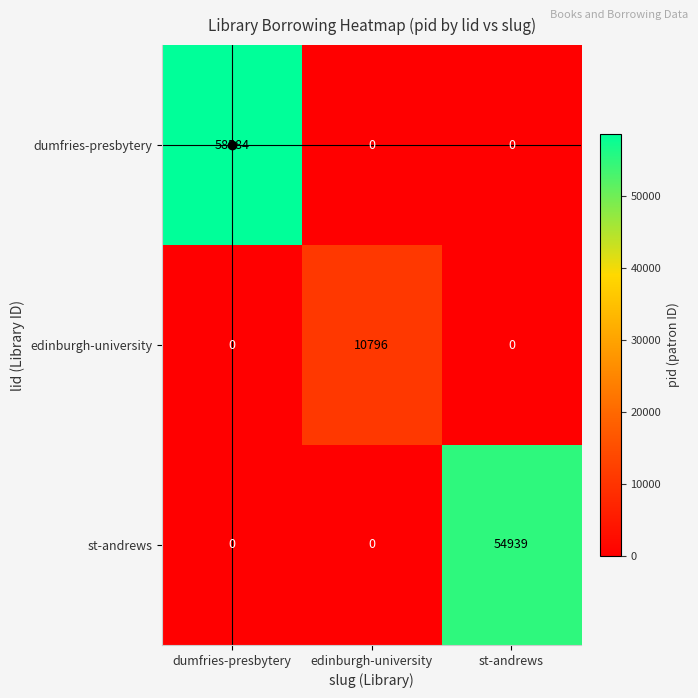

At how many categories does at least one series exceed 36386?

2